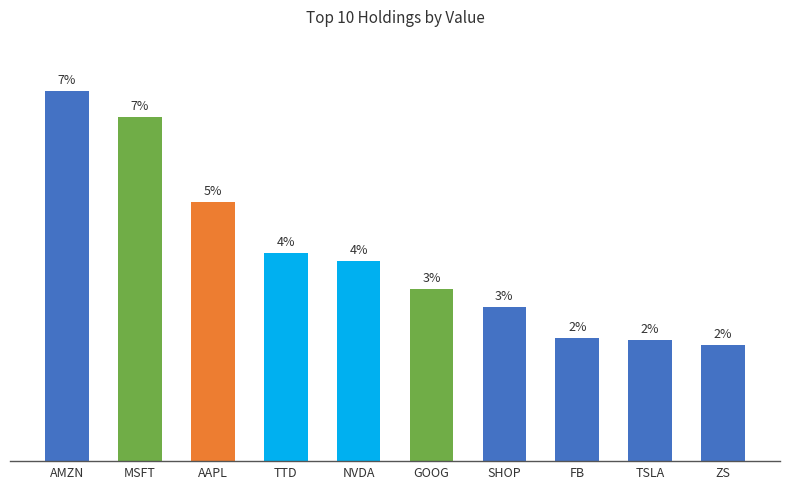

Does the chart contain any negative values?

No